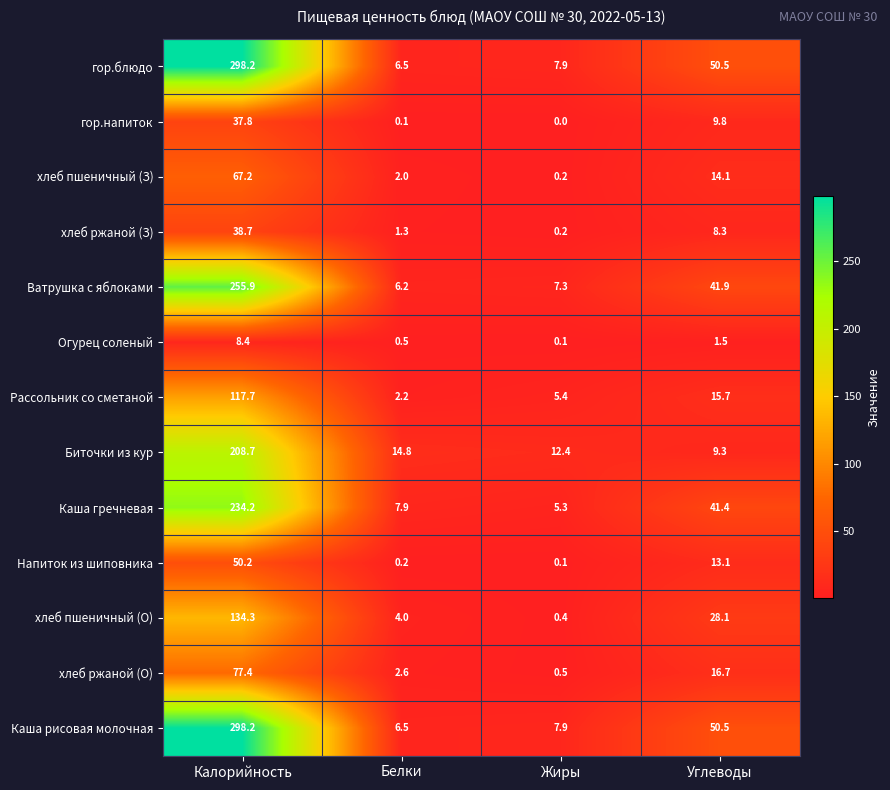

At which category is the sum across all series the highest?

Калорийность